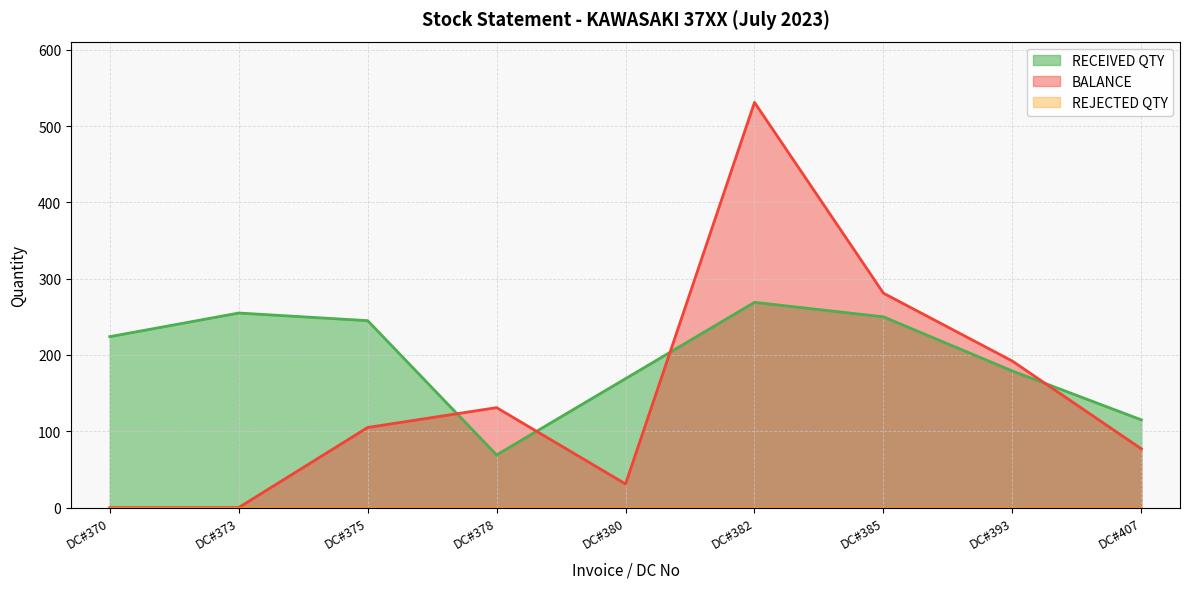

What is the approximate value of BALANCE at DC#385, to the nearest 100?

300